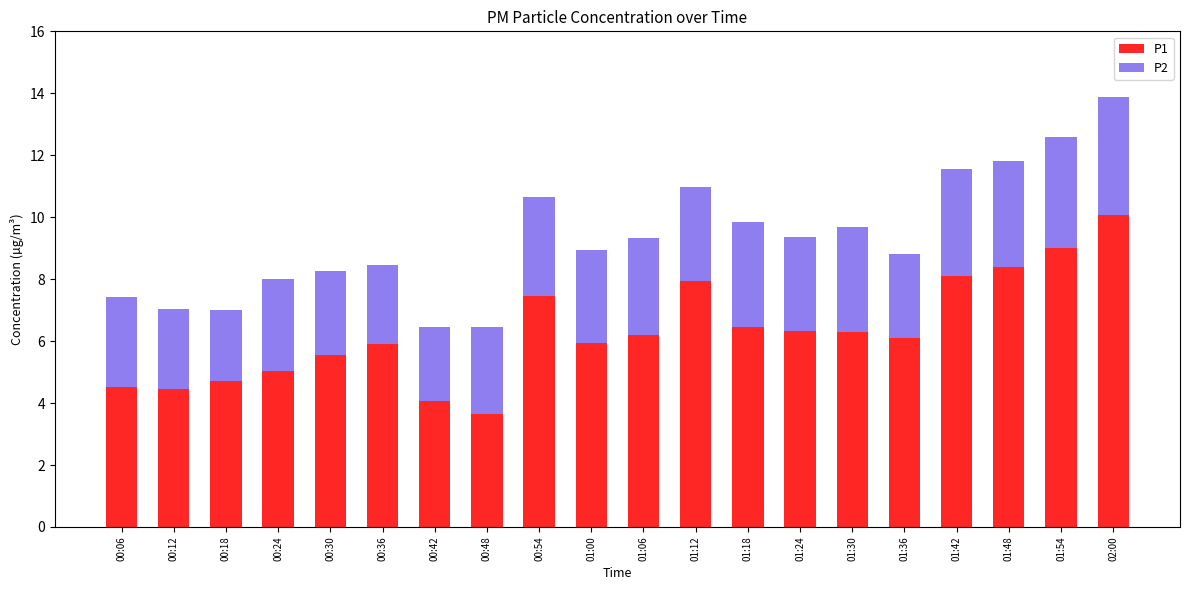

True or false: P1 has a value of 3.1 at 01:18.

False